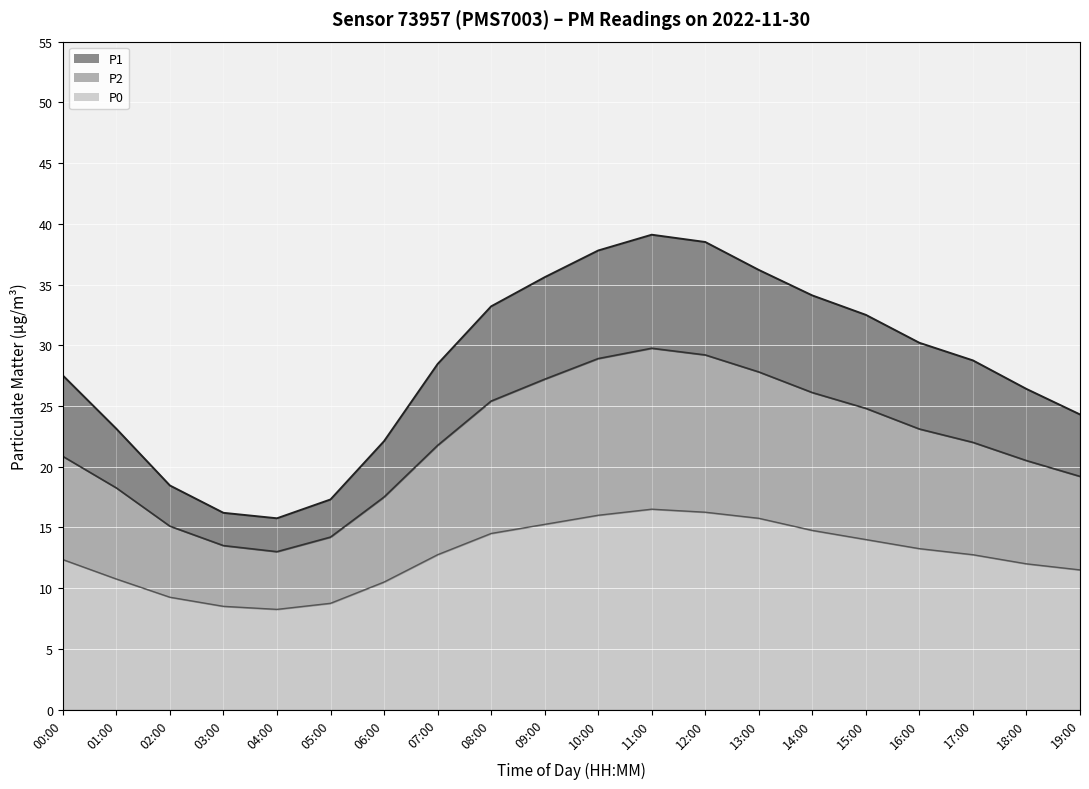

Reading left to right, extract all data points from this chart.

P1: 00:00=27.5	01:00=23.1	02:00=18.4	03:00=16.2	04:00=15.8	05:00=17.3	06:00=22.1	07:00=28.4	08:00=33.2	09:00=35.6	10:00=37.8	11:00=39.1	12:00=38.5	13:00=36.2	14:00=34.1	15:00=32.5	16:00=30.2	17:00=28.8	18:00=26.4	19:00=24.3
P2: 00:00=20.9	01:00=18.2	02:00=15.1	03:00=13.5	04:00=13.0	05:00=14.2	06:00=17.5	07:00=21.8	08:00=25.4	09:00=27.2	10:00=28.9	11:00=29.8	12:00=29.2	13:00=27.8	14:00=26.1	15:00=24.8	16:00=23.1	17:00=22.0	18:00=20.5	19:00=19.2
P0: 00:00=12.3	01:00=10.8	02:00=9.2	03:00=8.5	04:00=8.2	05:00=8.8	06:00=10.5	07:00=12.8	08:00=14.5	09:00=15.2	10:00=16.0	11:00=16.5	12:00=16.2	13:00=15.8	14:00=14.8	15:00=14.0	16:00=13.2	17:00=12.8	18:00=12.0	19:00=11.5